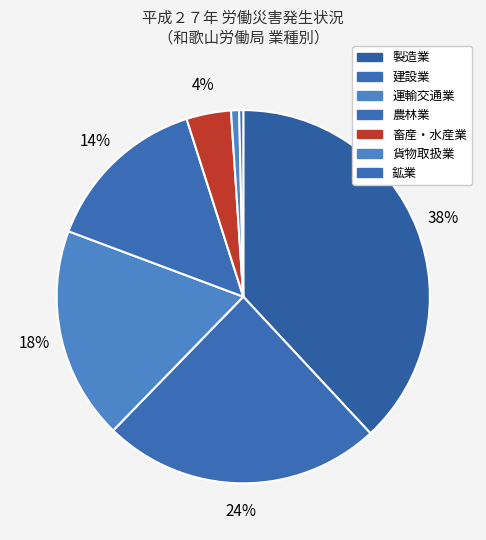

What is the smallest slice in the pie chart?

鉱業